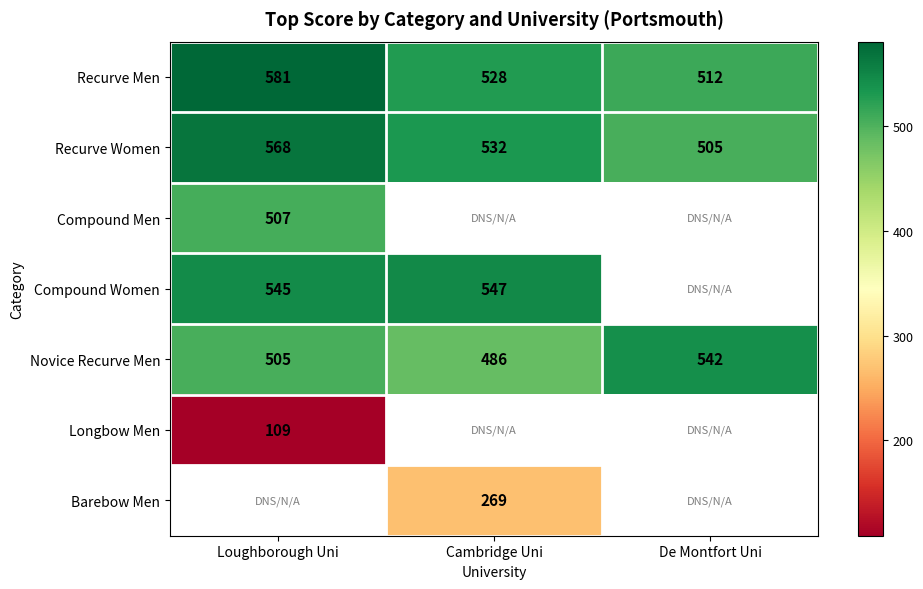

What is the difference between the Recurve Men values at Loughborough Uni and Cambridge Uni?

53